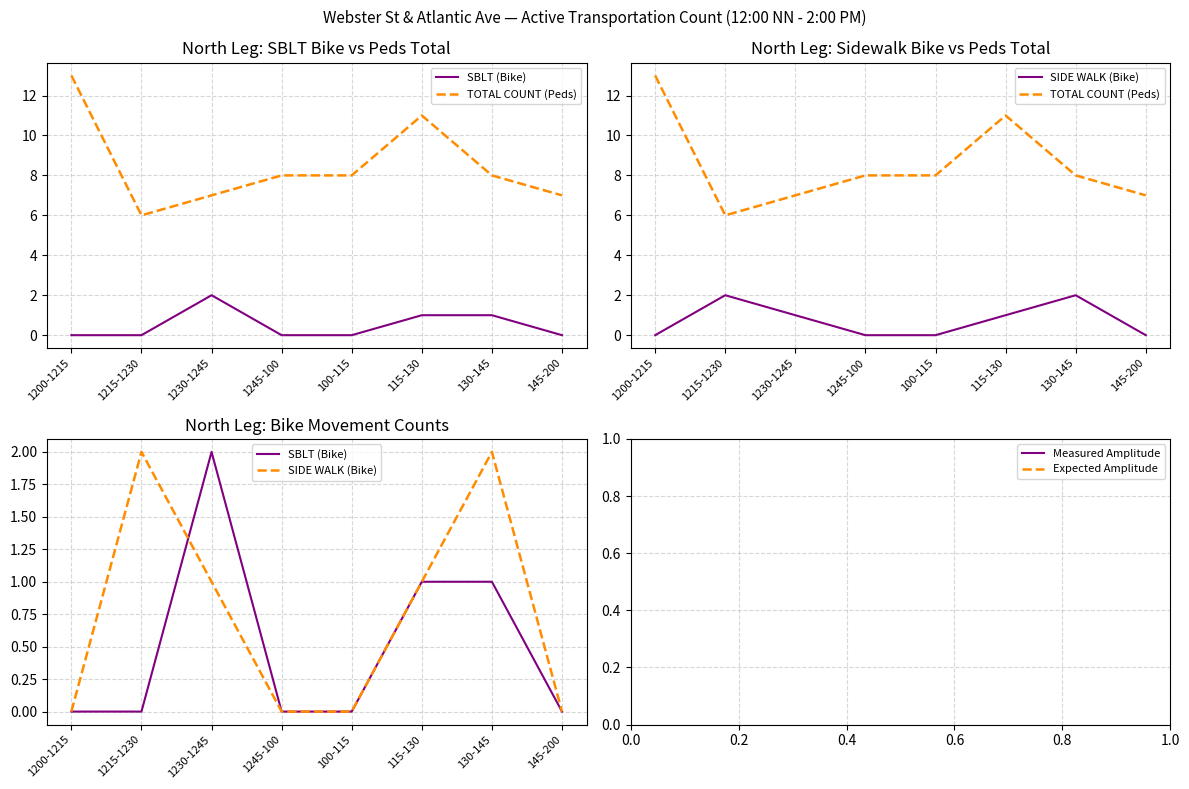

Is it true that SIDE WALK (Bike) equals 2 at 1215-1230?

True